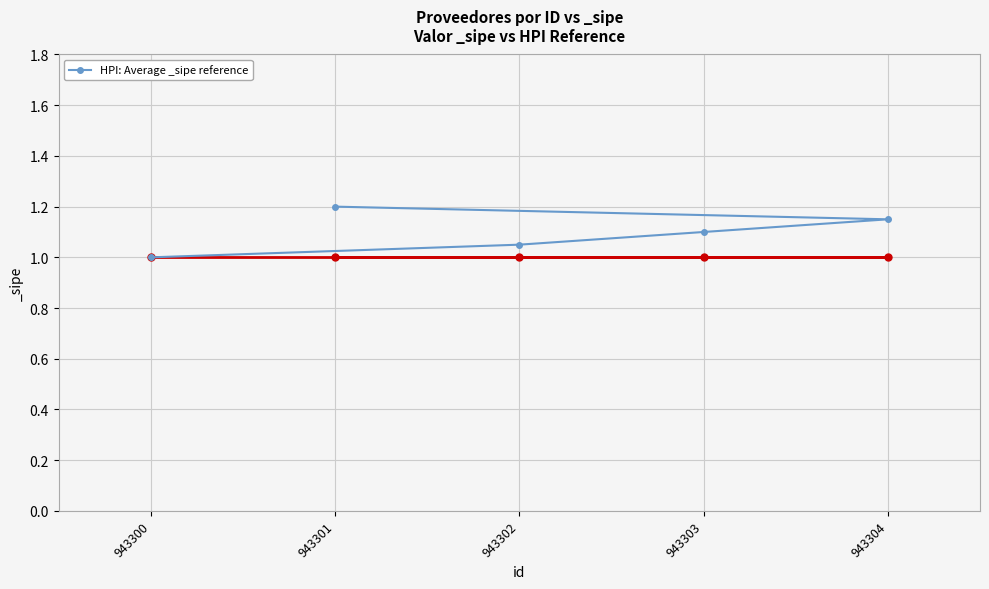

True or false: there are more than 2 points higher than both neighbors.

False